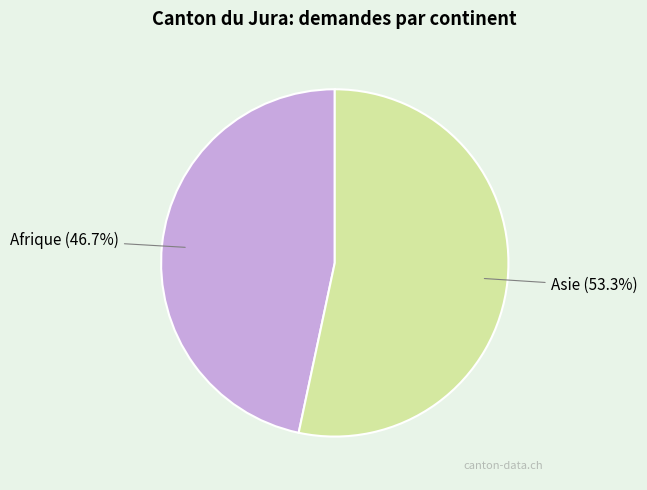

Does any single category account for the majority?

Yes